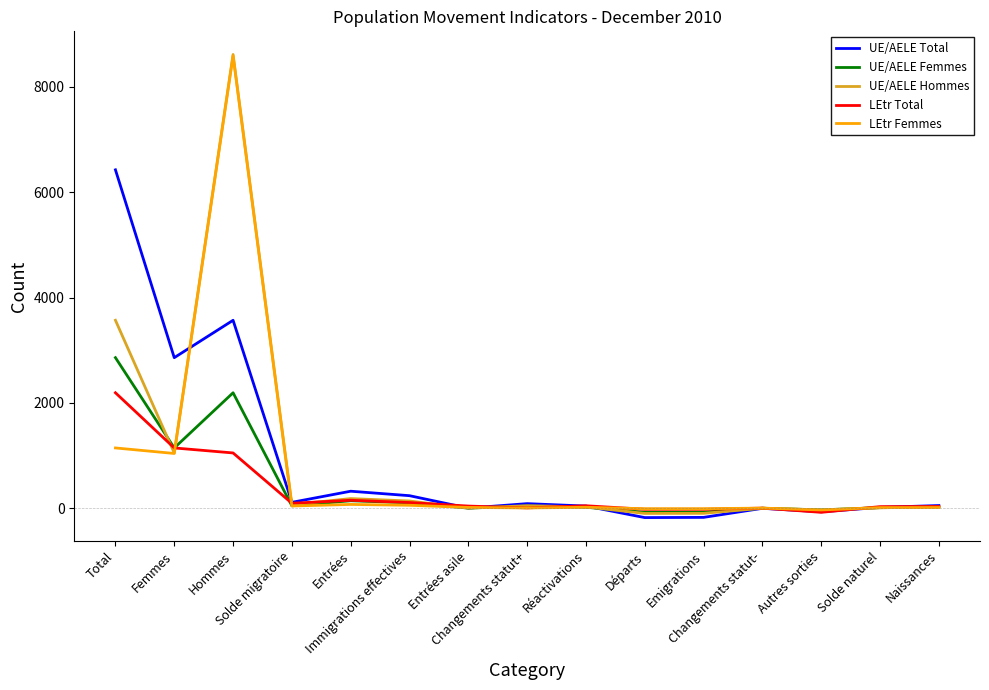

How many data points in UE/AELE Hommes are less than 28?

7